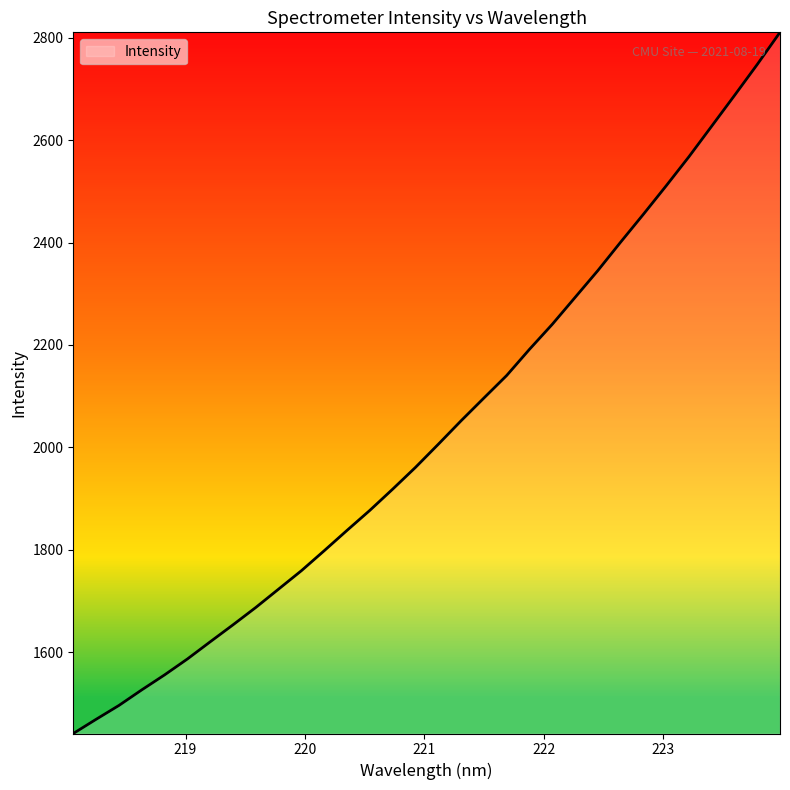

What is the smallest value displayed?

1440.8